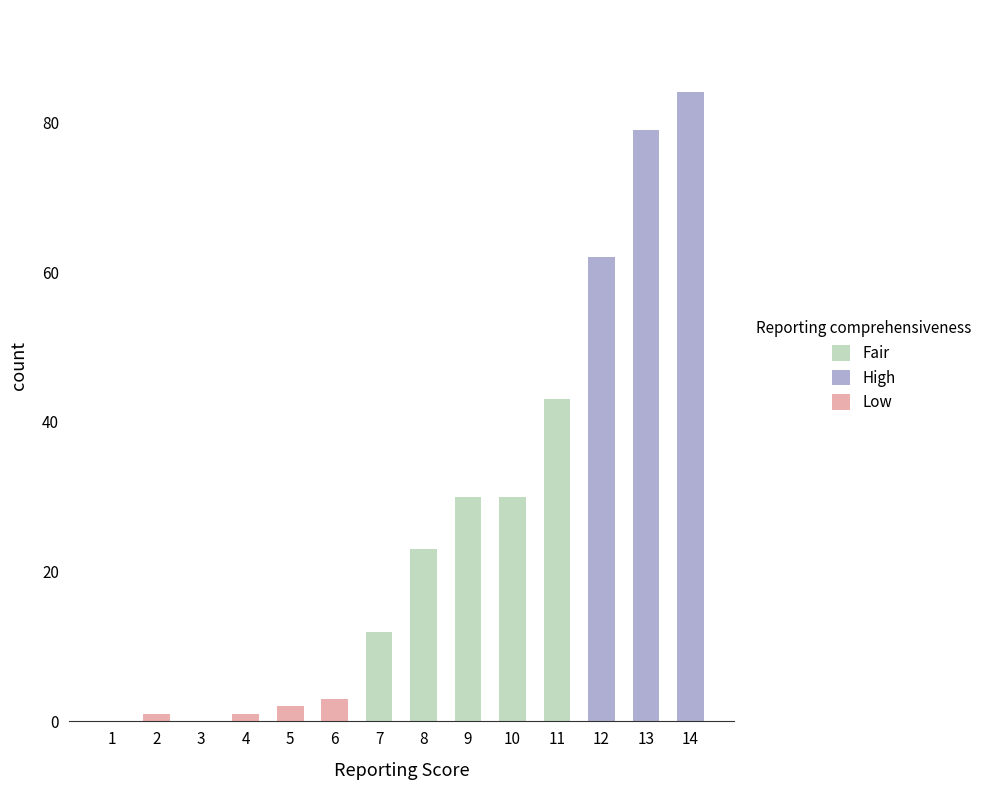

Which category has the highest value in the Fair series?

11